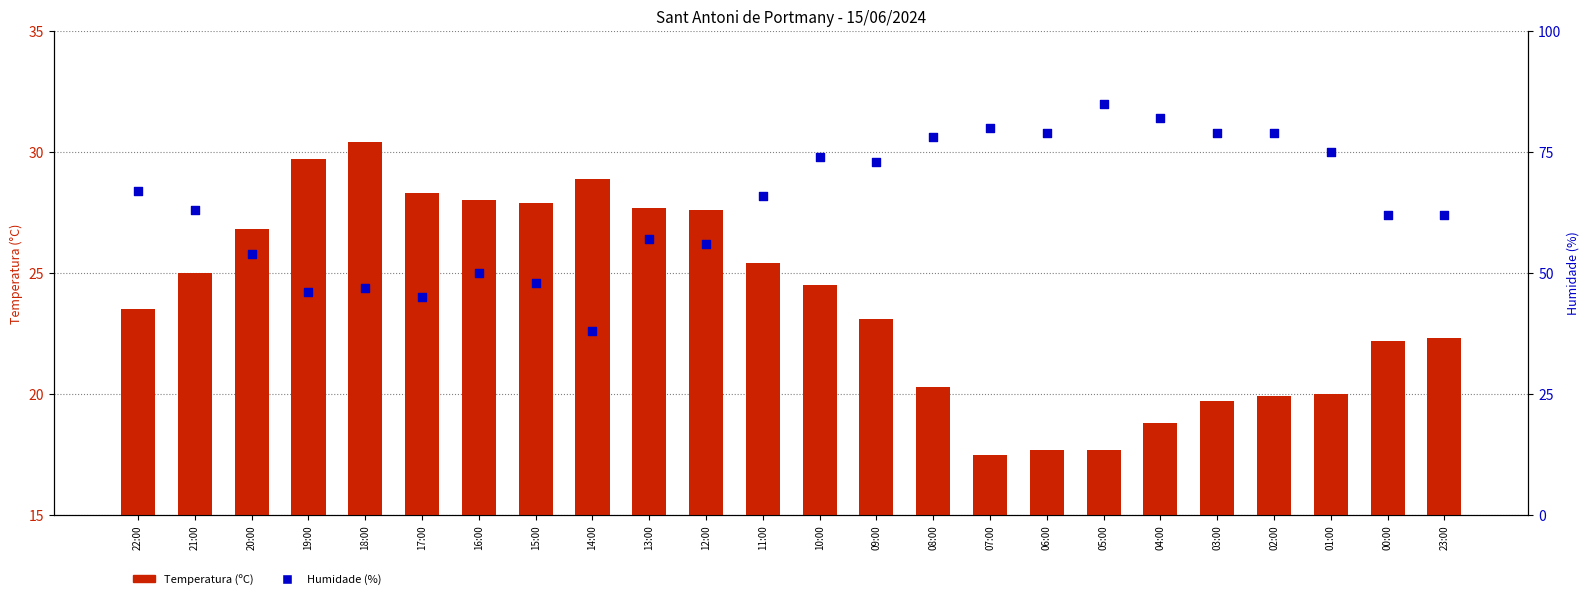

Which series reaches the minimum Y coordinate?

Temperatura (ºC)